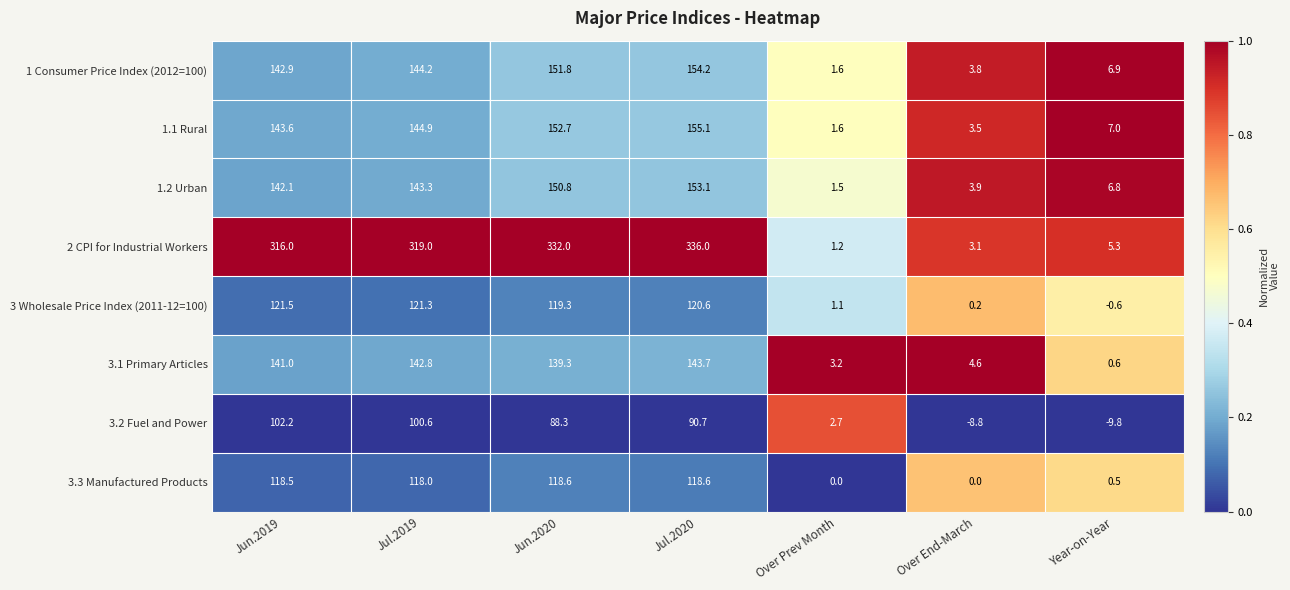

Rank the series by their maximum value, from highest to lowest.

2 CPI for Industrial Workers, 1.1 Rural, 1 Consumer Price Index (2012=100), 1.2 Urban, 3.1 Primary Articles, 3 Wholesale Price Index (2011-12=100), 3.3 Manufactured Products, 3.2 Fuel and Power